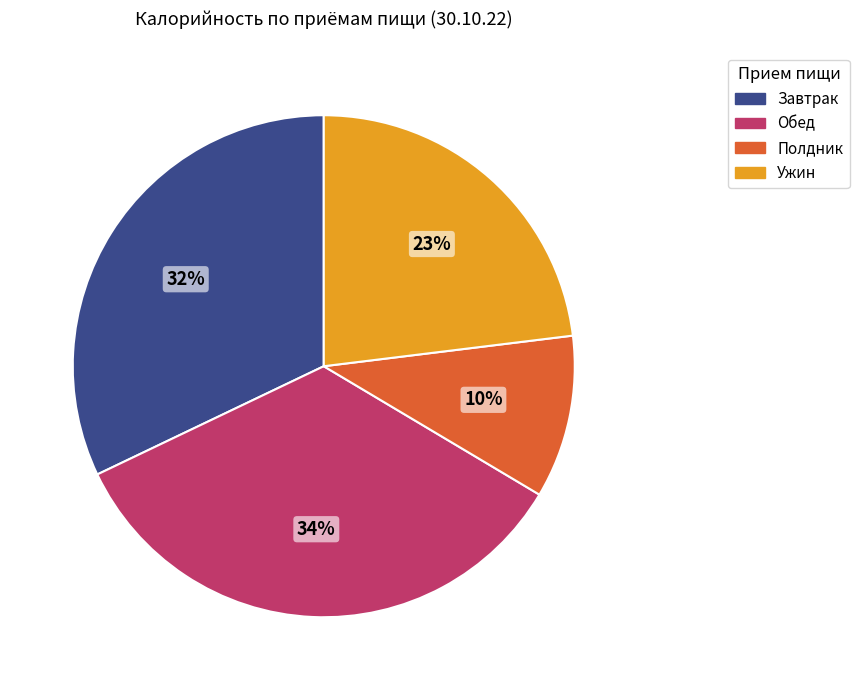

Is there any slice that represents more than half of the pie?

No